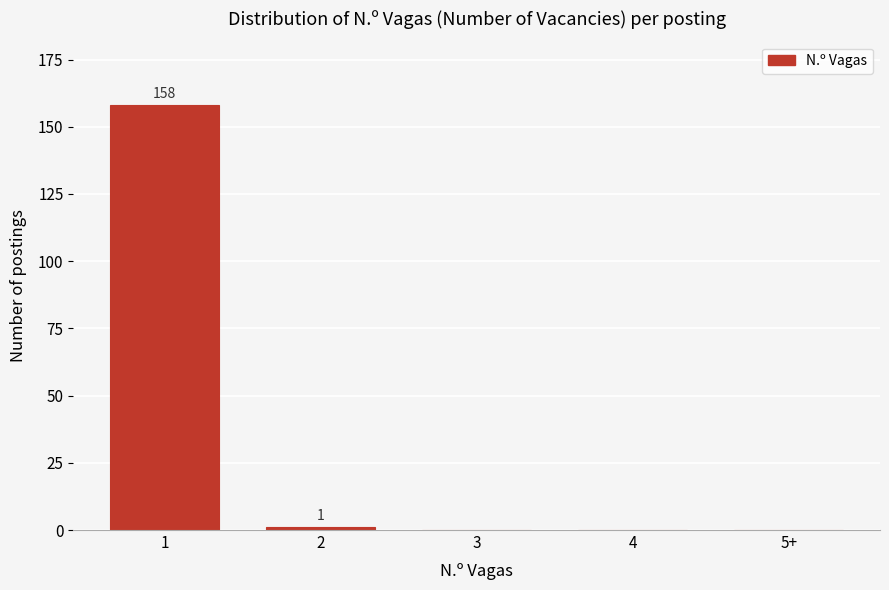

Reading left to right, transcribe all the data shown in this chart.

1=158	2=1	3=0	4=0	5+=0